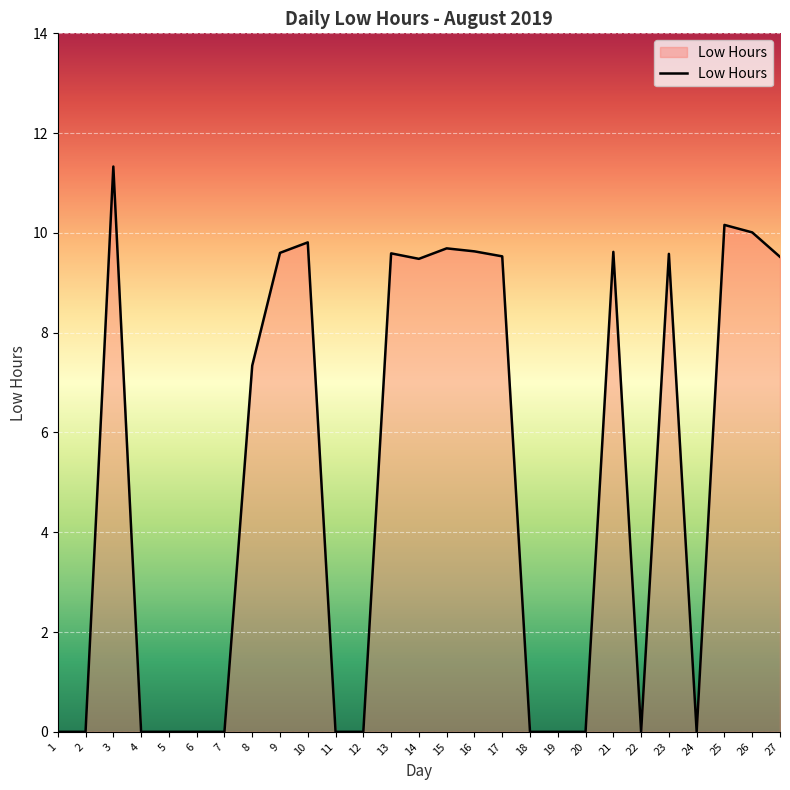

What is the change in value from 3 to 19?

-11.3